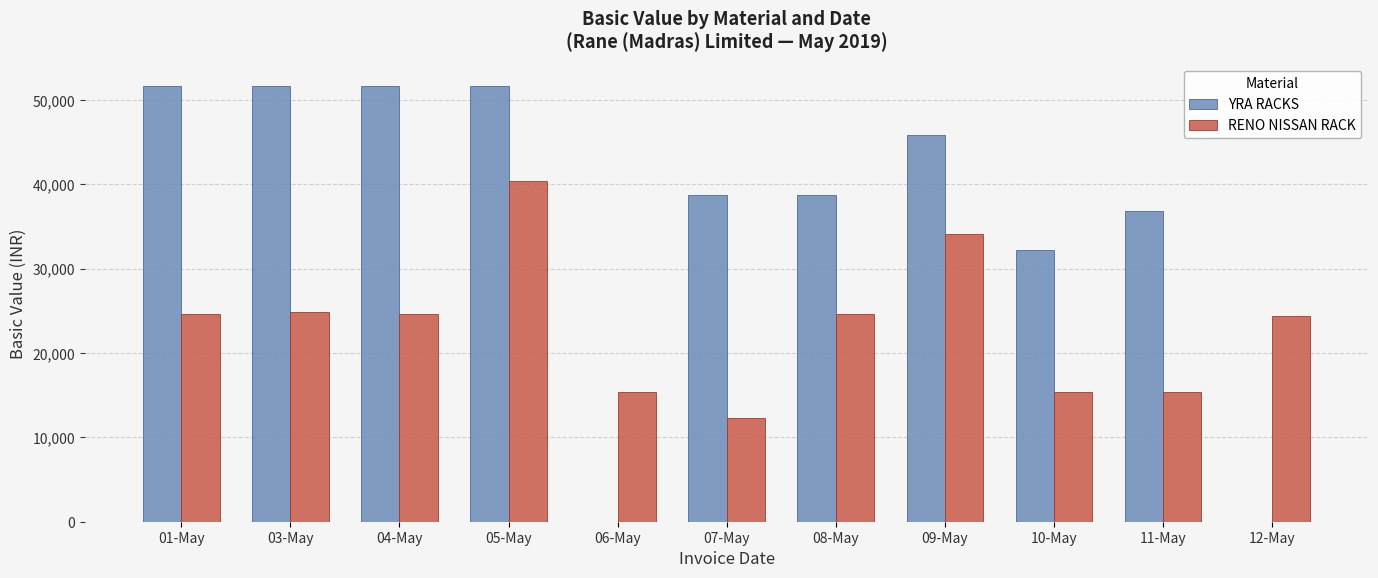

The value of YRA RACKS at 03-May is 51640.0. True or false?

True